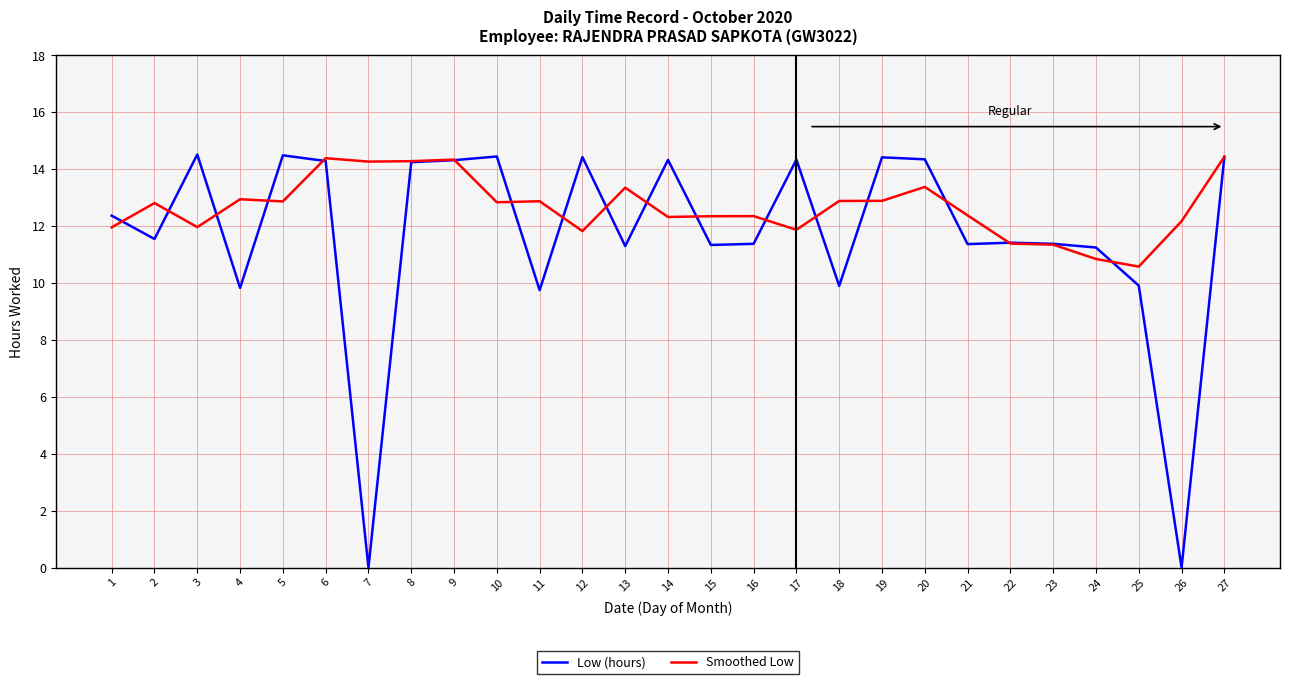

Is this an area chart (filled region under the line)?

No